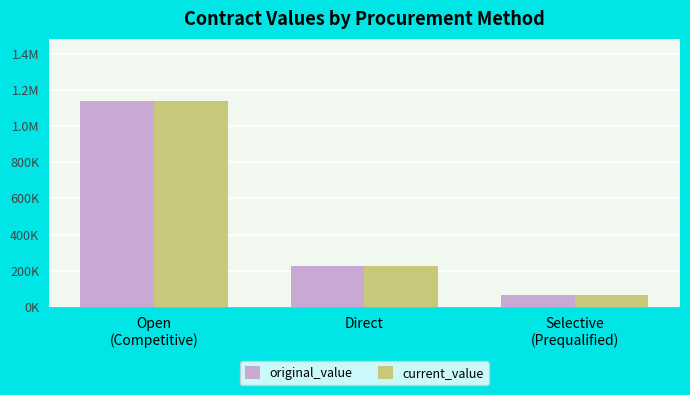

What is the label of the 3rd bar from the left?

Selective
(Prequalified)